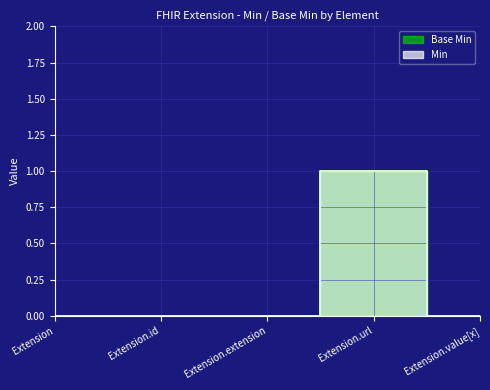

Is the value of Base Min at Extension.value[x] greater than the value of Min at Extension.id?

No